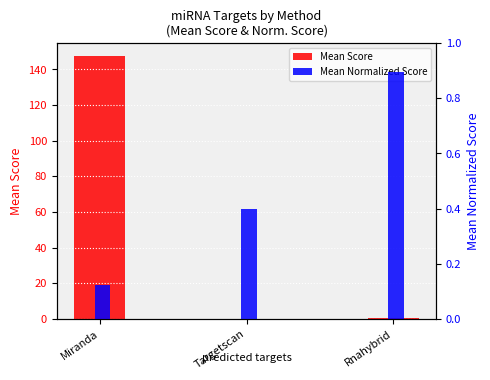

Is the value of Mean Score at Miranda greater than the value of Mean Normalized Score at Targetscan?

Yes